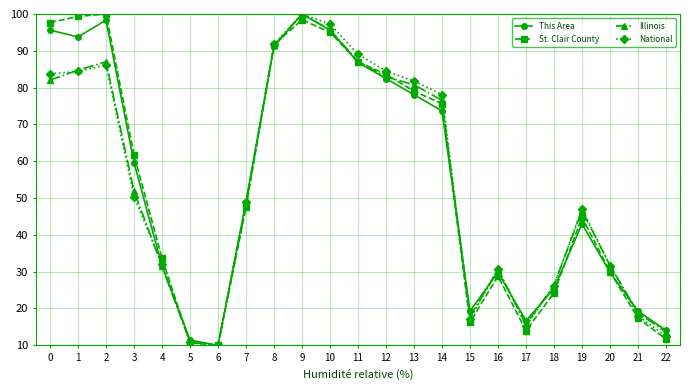

Is the value of St. Clair County at 14 greater than the value of This Area at 20?

Yes